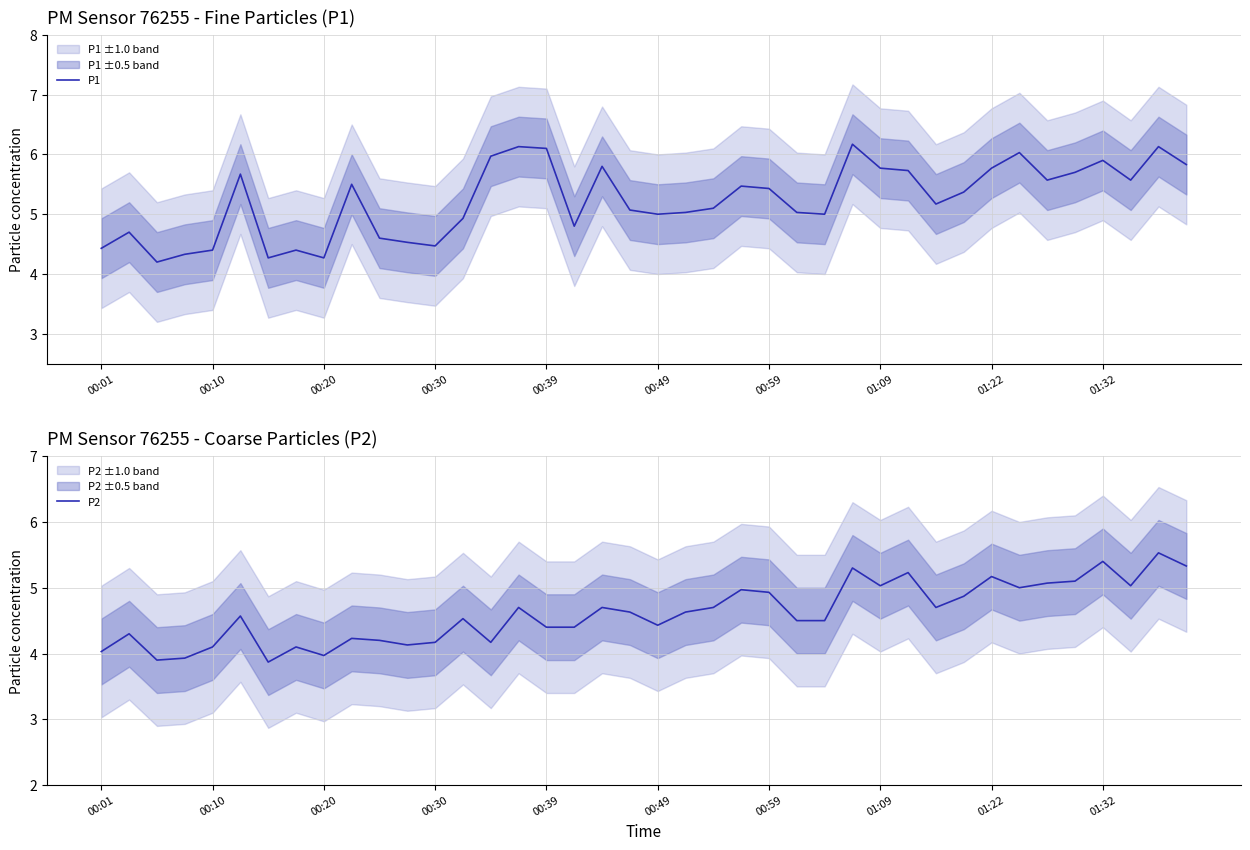

Reading right to left, extract all data points from this chart.

P1: 5.8	6.1	5.6	5.9	5.7	5.6	6.0	5.8	5.4	5.2	5.7	5.8	6.2	5.0	5.0	5.4	5.5	5.1	5.0	5.0	5.1	5.8	4.8	6.1	6.1	6.0	4.9	4.5	4.5	4.6	5.5	4.3	4.4	4.3	5.7	4.4	4.3	4.2	4.7	4.4
P2: 5.3	5.5	5.0	5.4	5.1	5.1	5.0	5.2	4.9	4.7	5.2	5.0	5.3	4.5	4.5	4.9	5.0	4.7	4.6	4.4	4.6	4.7	4.4	4.4	4.7	4.2	4.5	4.2	4.1	4.2	4.2	4.0	4.1	3.9	4.6	4.1	3.9	3.9	4.3	4.0